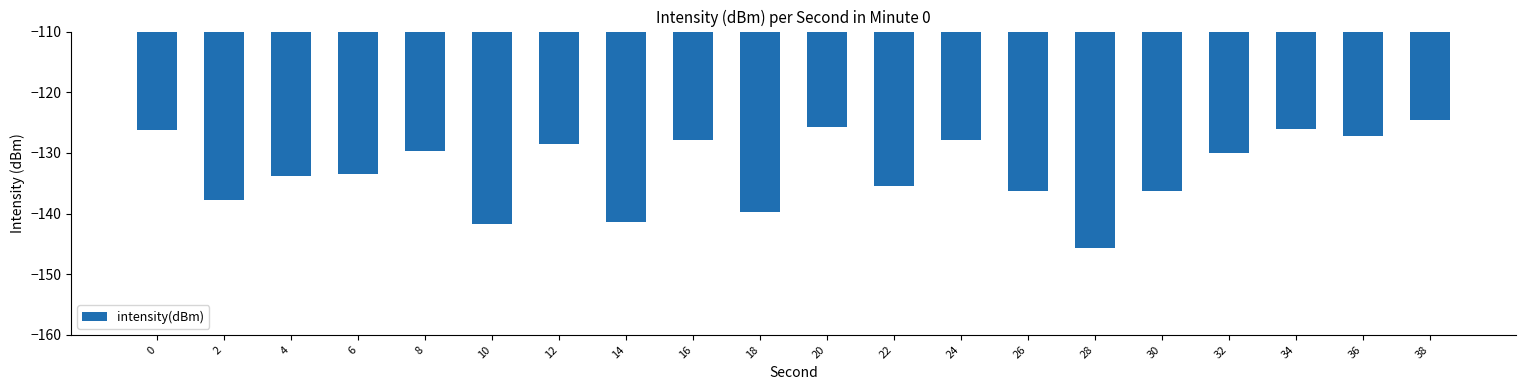

How many bars are there in total?

20